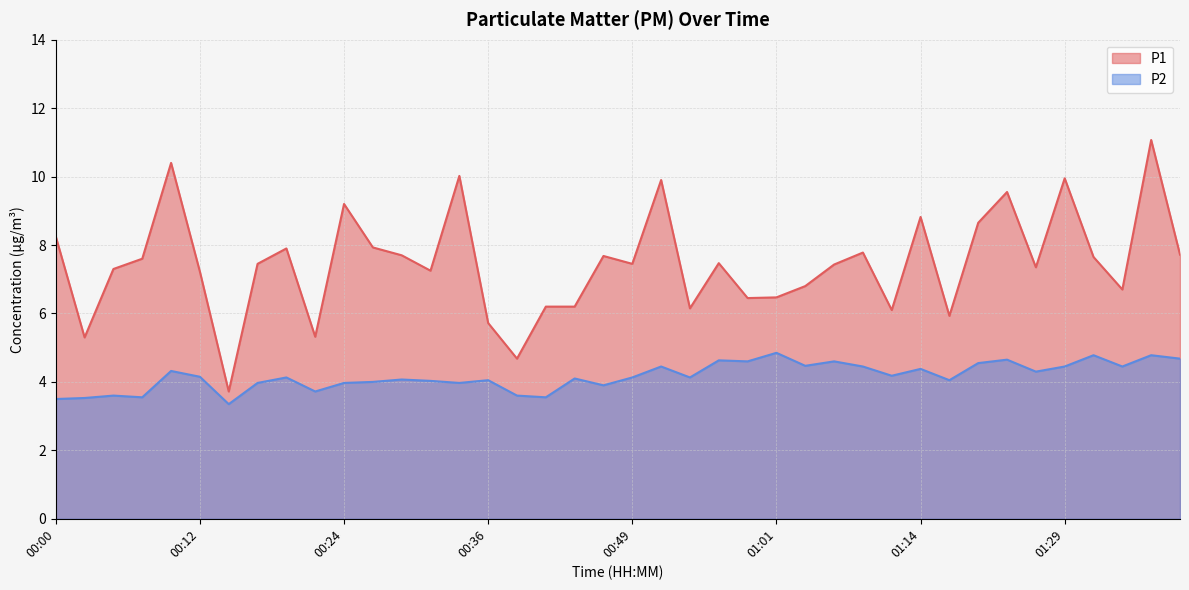

Reading left to right, list all the values displayed in this chart.

P1: 00:00=8.2	00:02=5.3	00:05=7.3	00:07=7.6	00:10=10.4	00:12=7.2	00:14=3.7	00:17=7.5	00:19=7.9	00:22=5.3	00:24=9.2	00:27=7.9	00:29=7.7	00:31=7.2	00:34=10.0	00:36=5.7	00:39=4.7	00:41=6.2	00:44=6.2	00:46=7.7	00:49=7.5	00:51=9.9	00:53=6.2	00:56=7.5	00:58=6.5	01:01=6.5	01:03=6.8	01:06=7.4	01:08=7.8	01:11=6.1	01:14=8.8	01:16=5.9	01:19=8.7	01:21=9.6	01:24=7.3	01:29=9.9	01:32=7.7	01:34=6.7	01:37=11.1	01:39=7.7
P2: 00:00=3.5	00:02=3.5	00:05=3.6	00:07=3.5	00:10=4.3	00:12=4.2	00:14=3.4	00:17=4.0	00:19=4.1	00:22=3.7	00:24=4.0	00:27=4.0	00:29=4.1	00:31=4.0	00:34=4.0	00:36=4.0	00:39=3.6	00:41=3.5	00:44=4.1	00:46=3.9	00:49=4.1	00:51=4.5	00:53=4.1	00:56=4.6	00:58=4.6	01:01=4.8	01:03=4.5	01:06=4.6	01:08=4.5	01:11=4.2	01:14=4.4	01:16=4.0	01:19=4.5	01:21=4.7	01:24=4.3	01:29=4.5	01:32=4.8	01:34=4.5	01:37=4.8	01:39=4.7